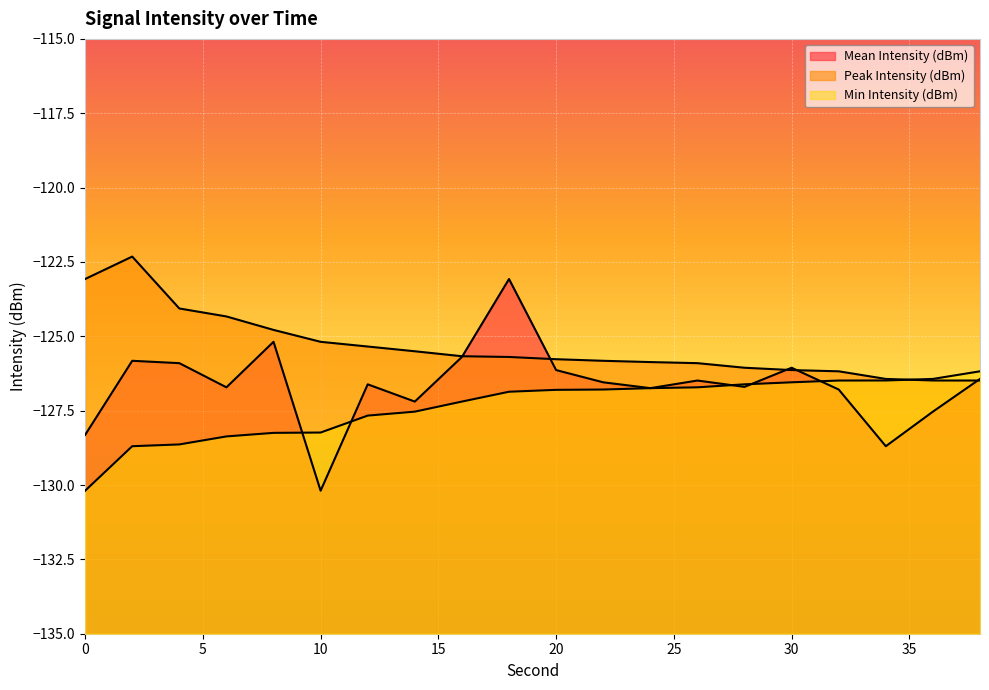

True or false: Min Intensity (dBm) has more than 2 interior local peaks.

False